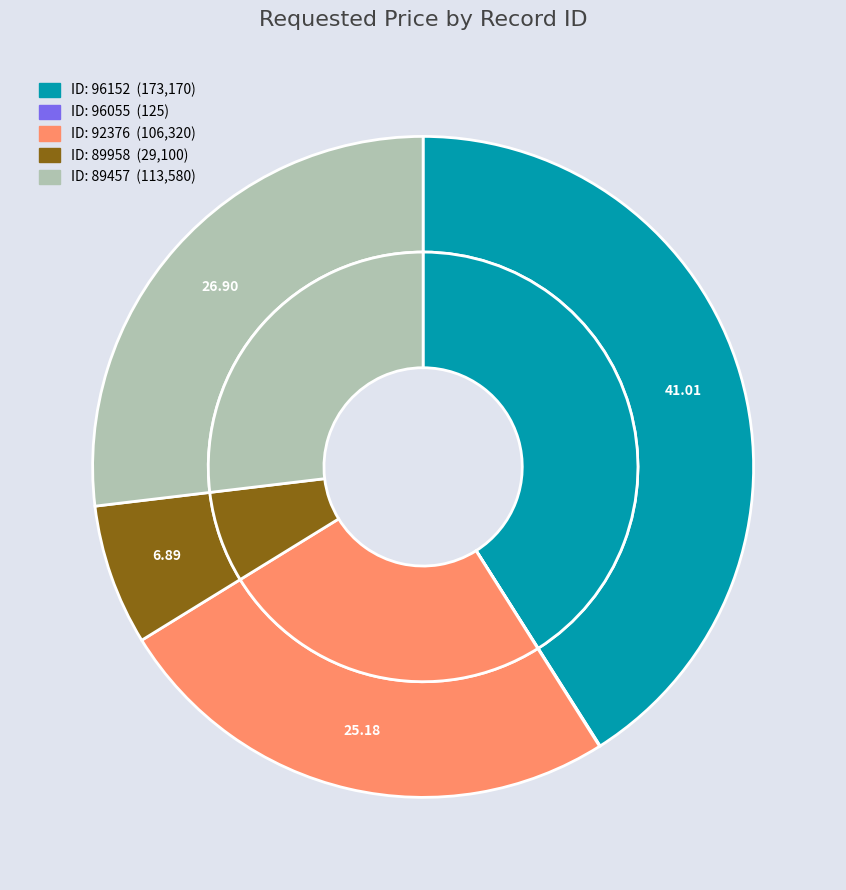

Is 92376 the majority of the pie?

No